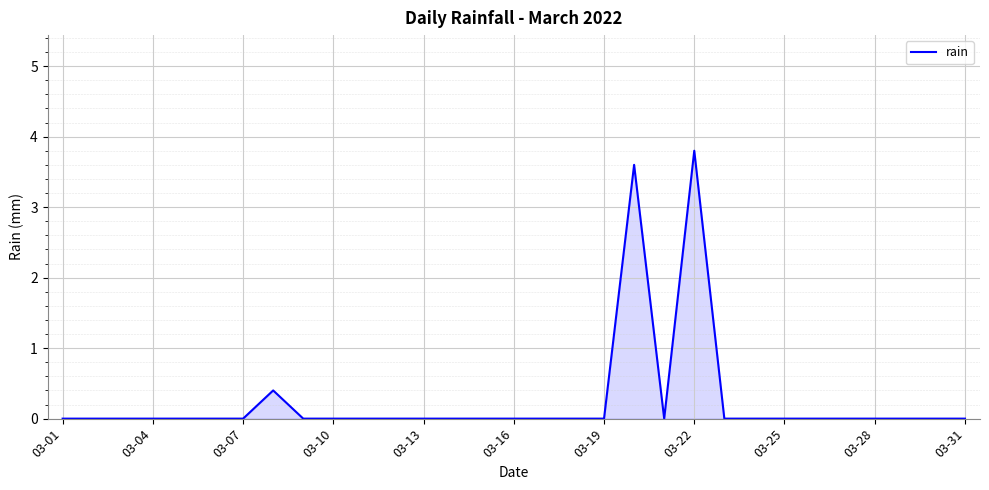

What is the difference between the maximum and minimum values?

3.8